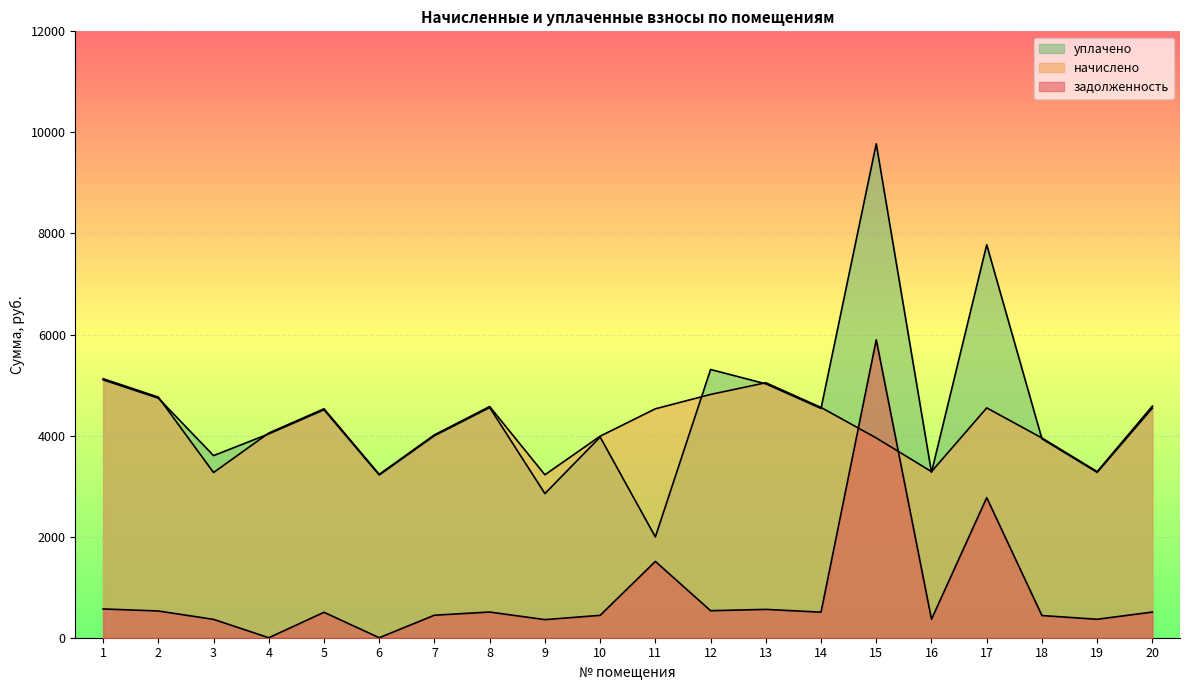

Which has a higher value, 15 or 7?

15